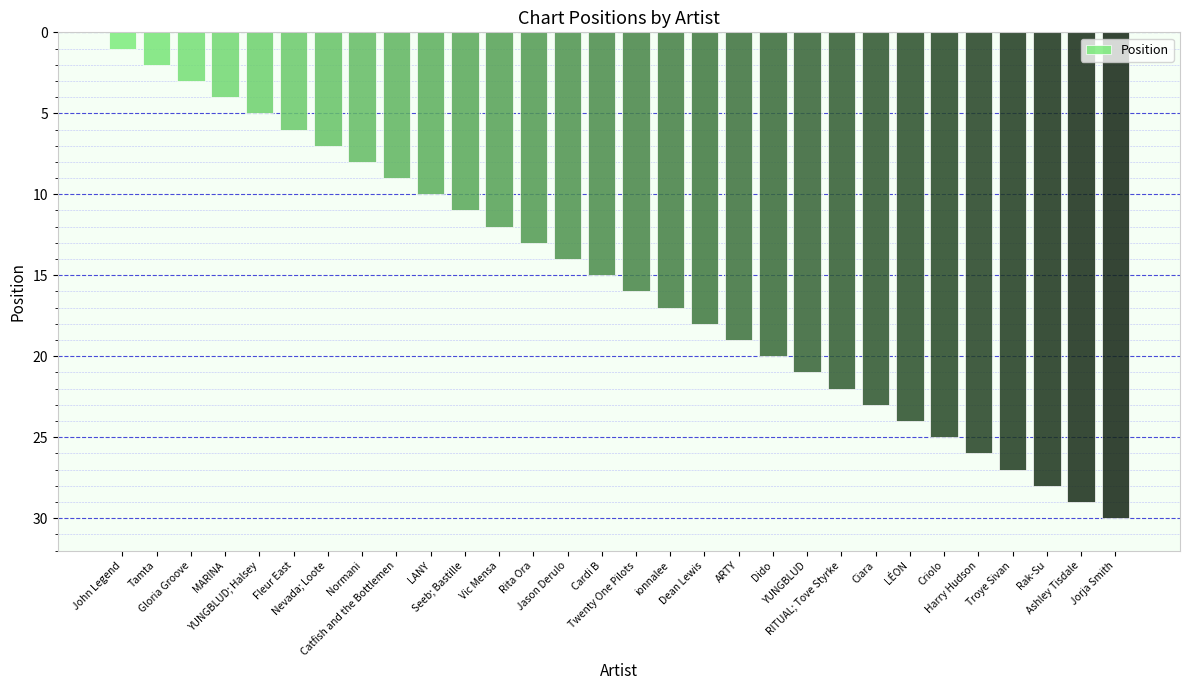

What is the change in value from Vic Mensa to LÉON?

+12